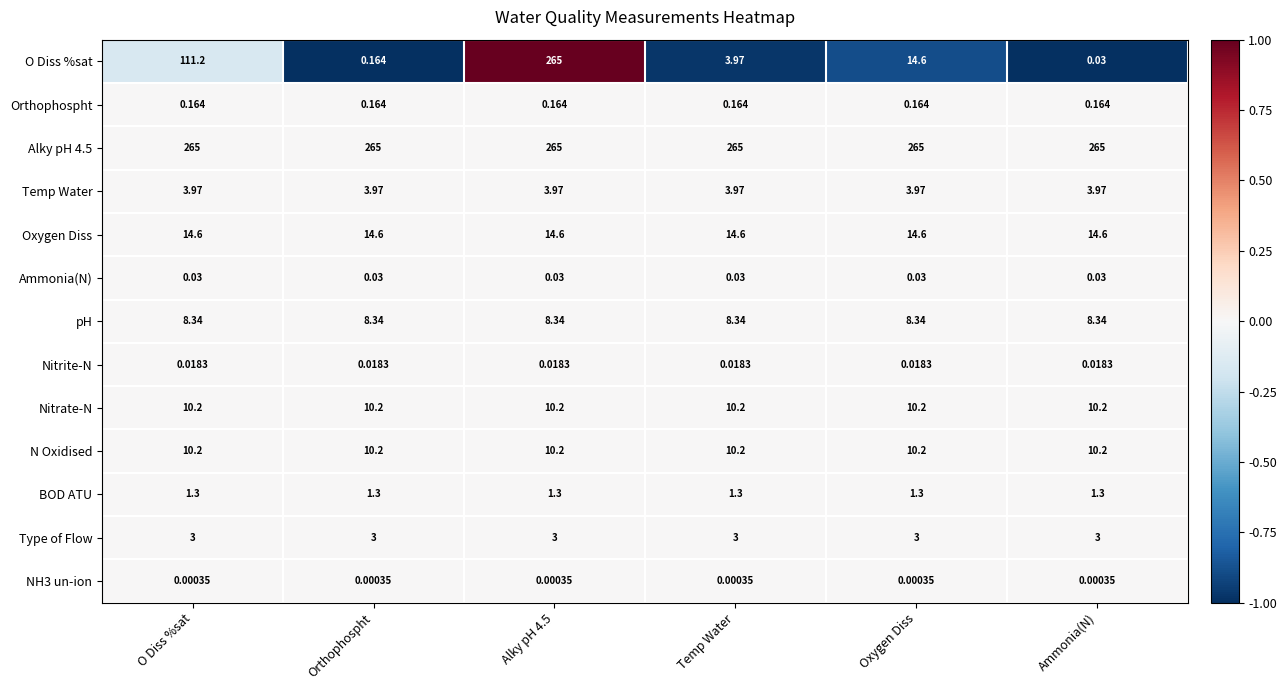

Which series has the largest total across all categories?

Alky pH 4.5